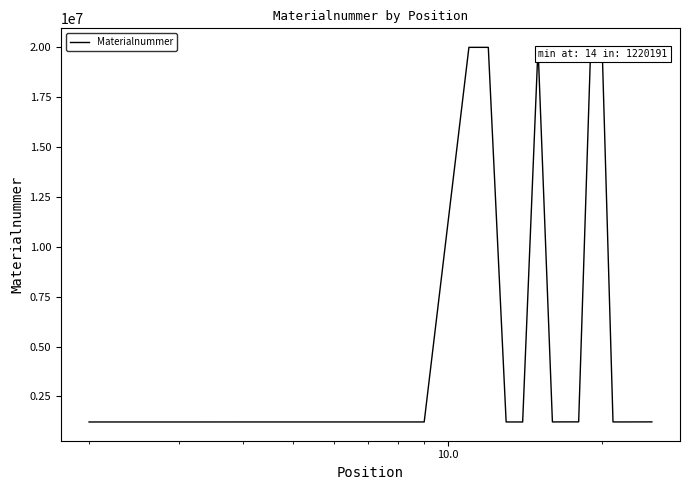

What is the difference between the maximum and minimum values?

18795645